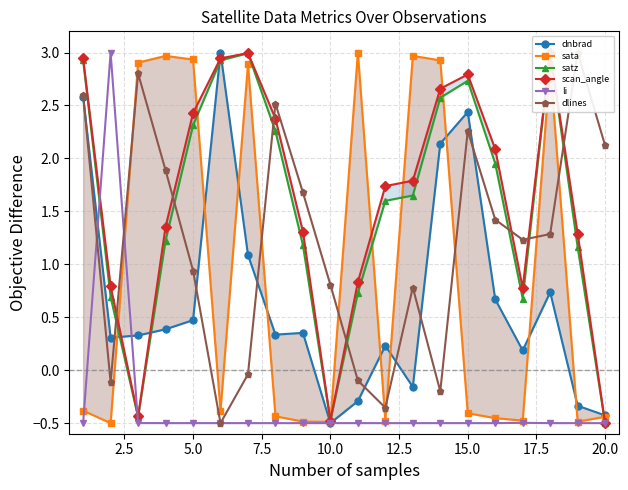

How many data points in li are above 0?

1